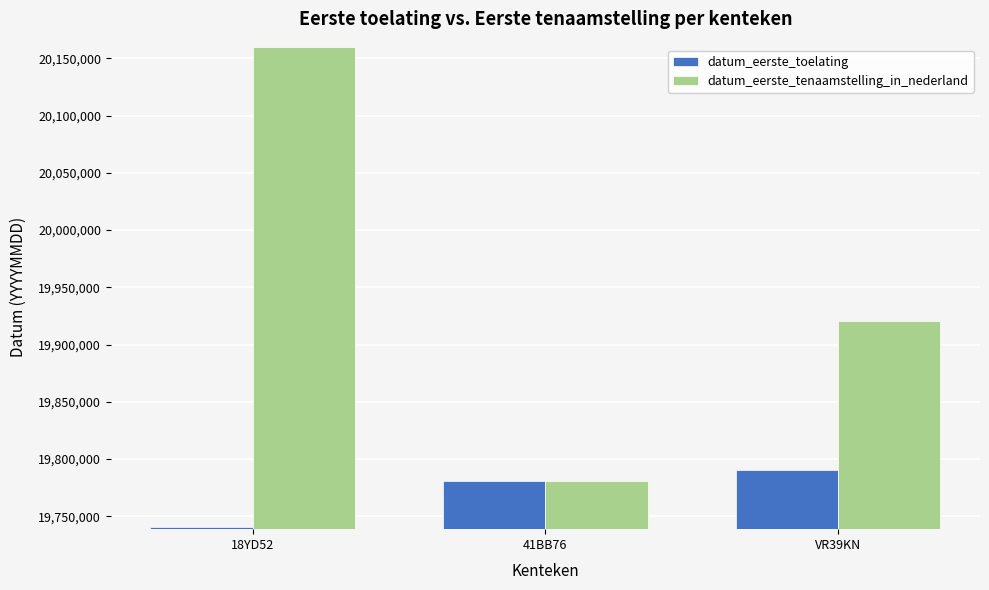

Where is datum_eerste_toelating nearest to the value 19765630?

41BB76